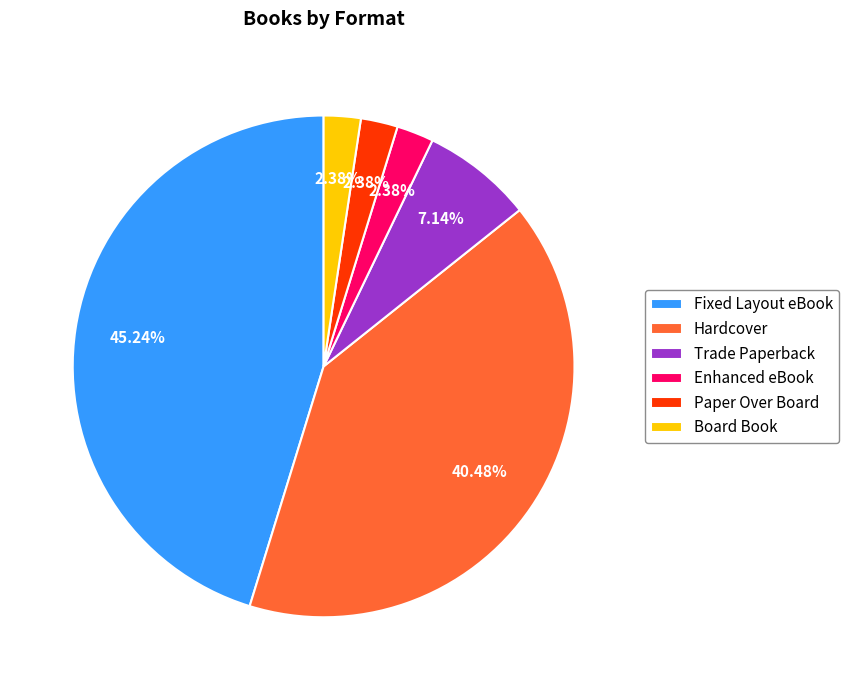

To the nearest percent, what is the difference between the largest and smallest slice percentages?

43%